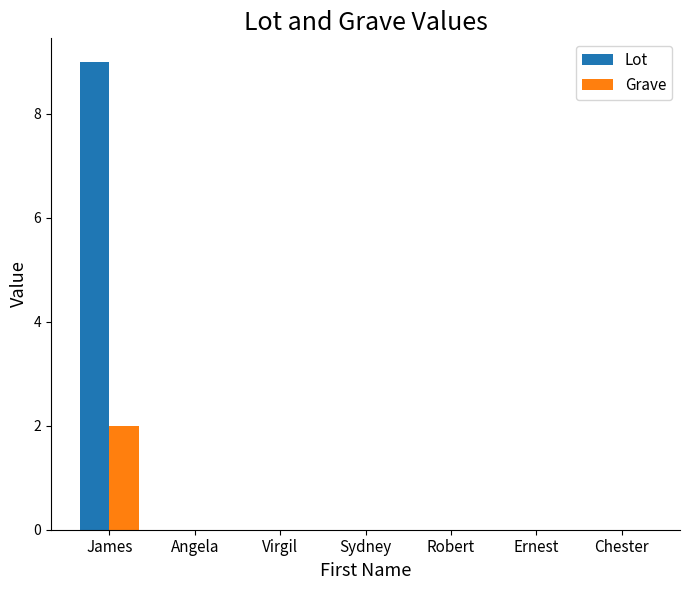

True or false: Lot has a value of -5 at Robert.

False